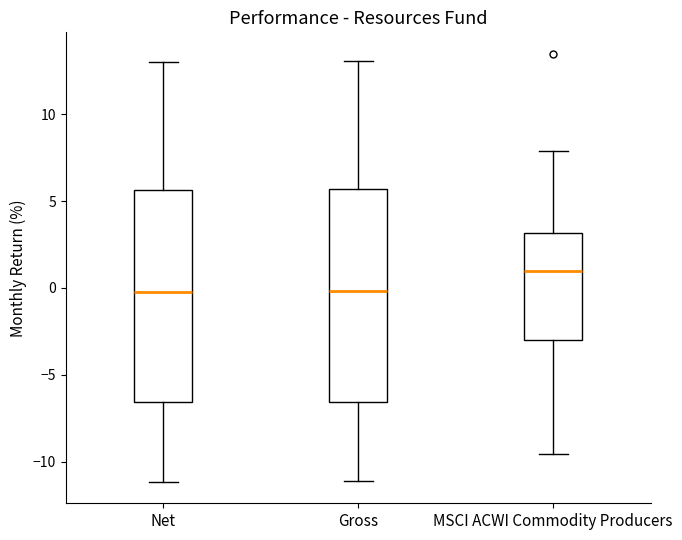

Reading left to right, transcribe this box plot: for each box, give where its median line is, the range the box spans, and where its two whiskers end, as read against the y-axis. The values are not printed on the chart, so give them approximately, as read against the axis.

Net: median 0.0, box -6.5 to 5.5, whiskers -11.0 to 13.0
Gross: median 0.0, box -6.5 to 5.5, whiskers -11.0 to 13.0
MSCI ACWI Commodity Producers: median 1.0, box -3.0 to 3.0, whiskers -9.5 to 8.0